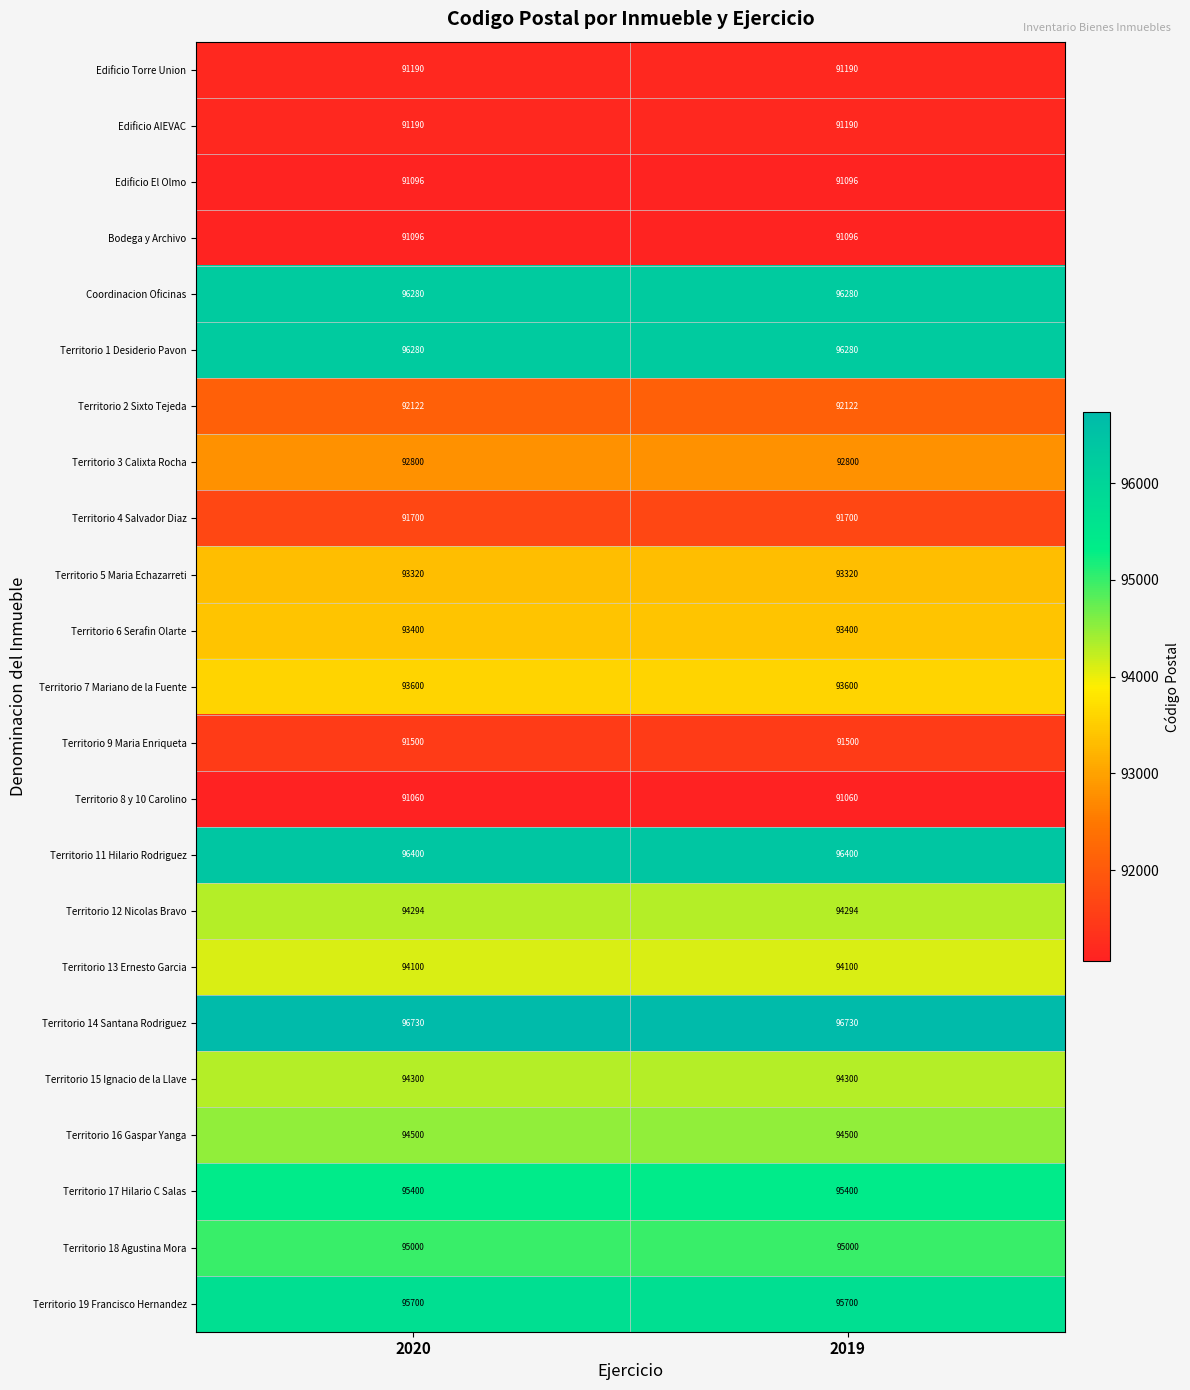

What is the smallest value displayed?

91060